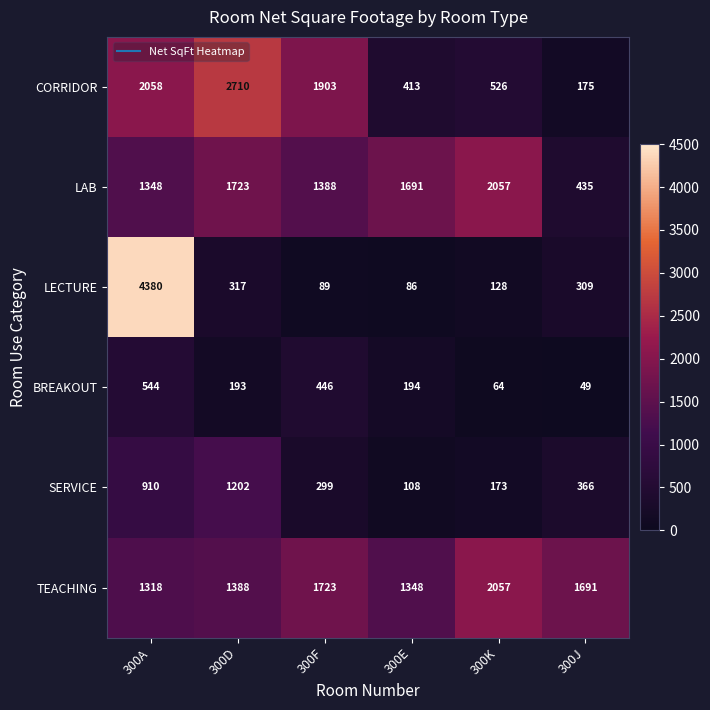

The value of LECTURE at 300F is 59. True or false?

False